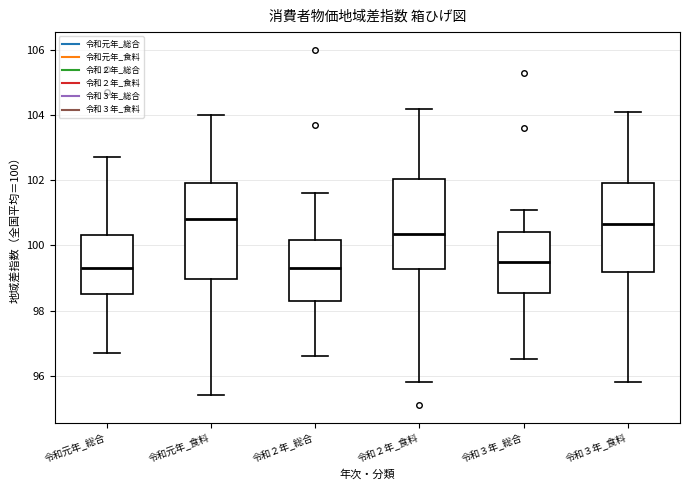

Reading left to right, transcribe this box plot: for each box, give where its median line is, the range the box spans, and where its two whiskers end, as read against the y-axis. The values are not printed on the chart, so give them approximately, as read against the axis.

令和元年_総合: median 99.4, box 98.6 to 100.4, whiskers 96.8 to 102.8
令和元年_食料: median 100.8, box 99.0 to 102.0, whiskers 95.4 to 104.0
令和２年_総合: median 99.4, box 98.4 to 100.2, whiskers 96.6 to 101.6
令和２年_食料: median 100.4, box 99.2 to 102.0, whiskers 95.8 to 104.2
令和３年_総合: median 99.6, box 98.6 to 100.4, whiskers 96.6 to 101.2
令和３年_食料: median 100.6, box 99.2 to 102.0, whiskers 95.8 to 104.2